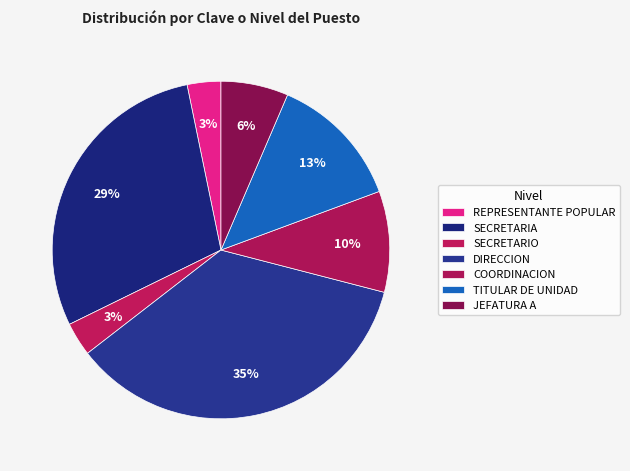

How many segments does this pie chart have?

7